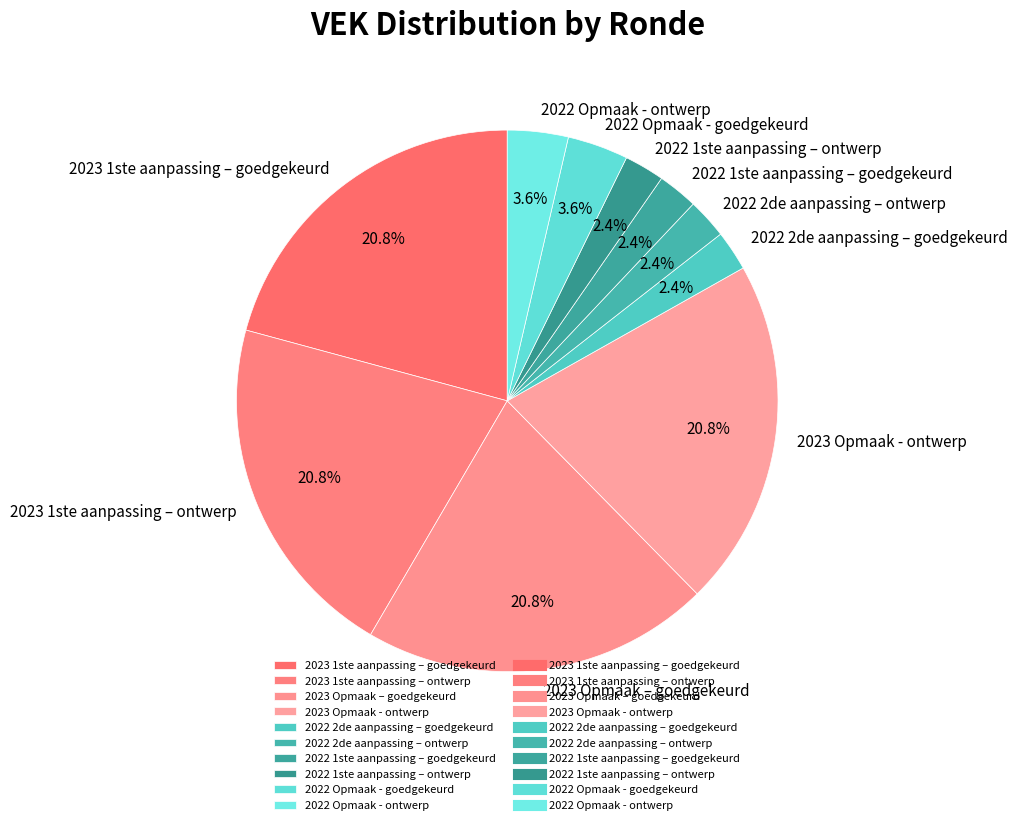

How many slices are in this pie chart?

10